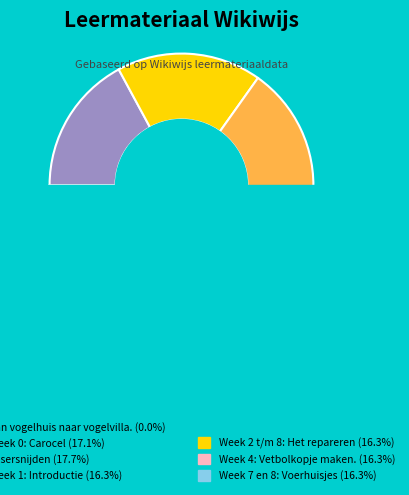

True or false: Week 7 en 8: Voerhuisjes accounts for 16% of the total.

True